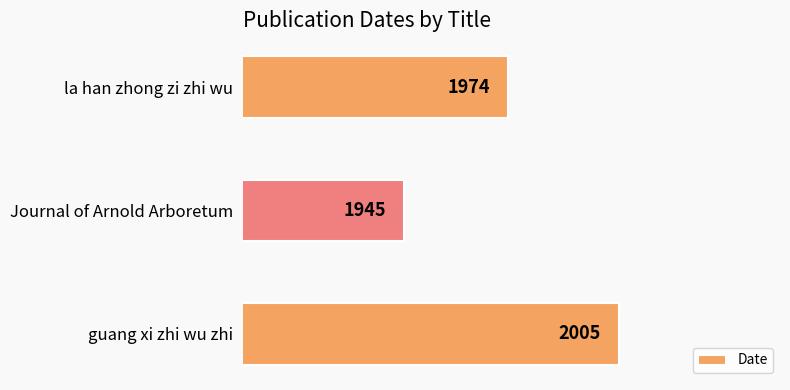

What is the sum of all values?

5924